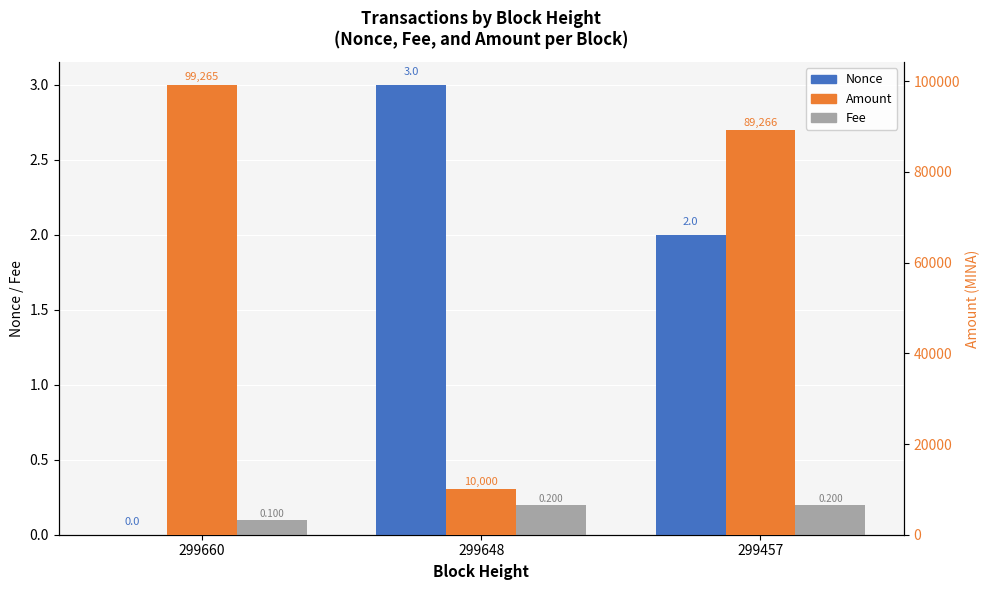

At 299660, list the series in order from smallest to largest.

Nonce, Fee, Amount